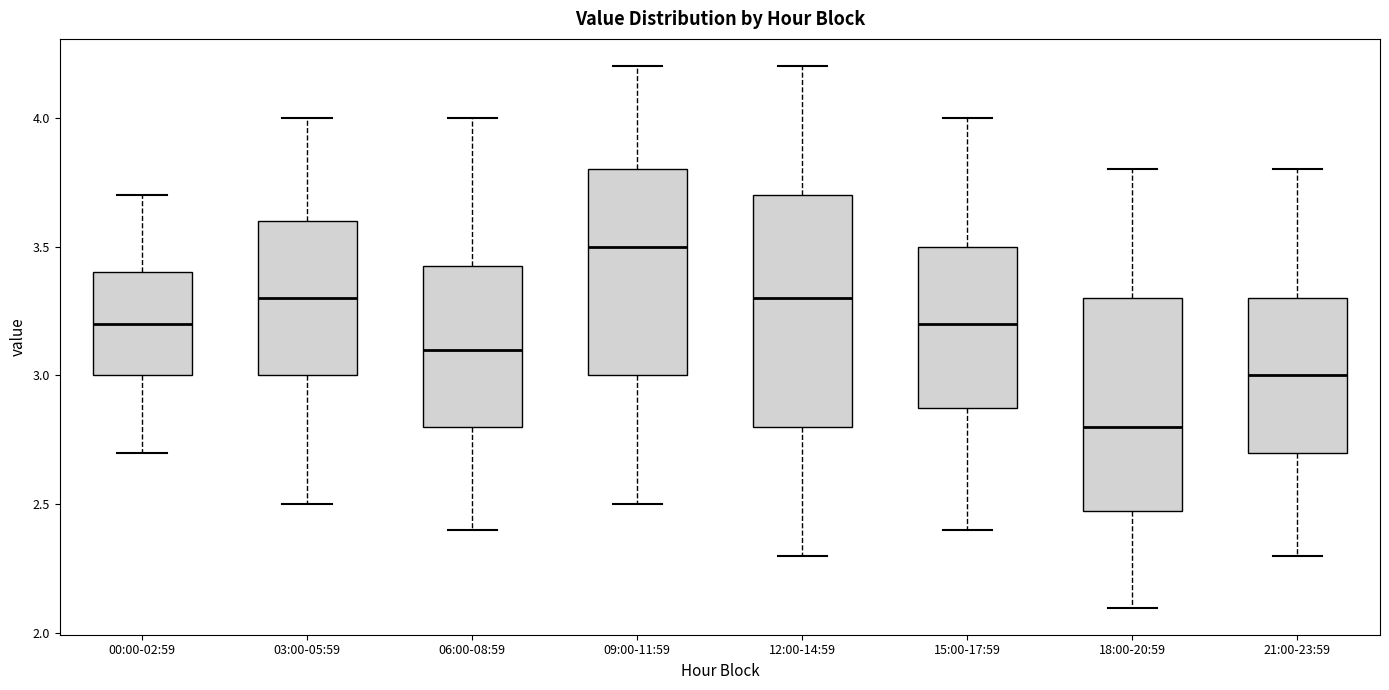

Where does the median line of the box for 00:00-02:59 sit on the y-axis? The values are not printed on the chart, so give them approximately, as read against the axis.

3.20